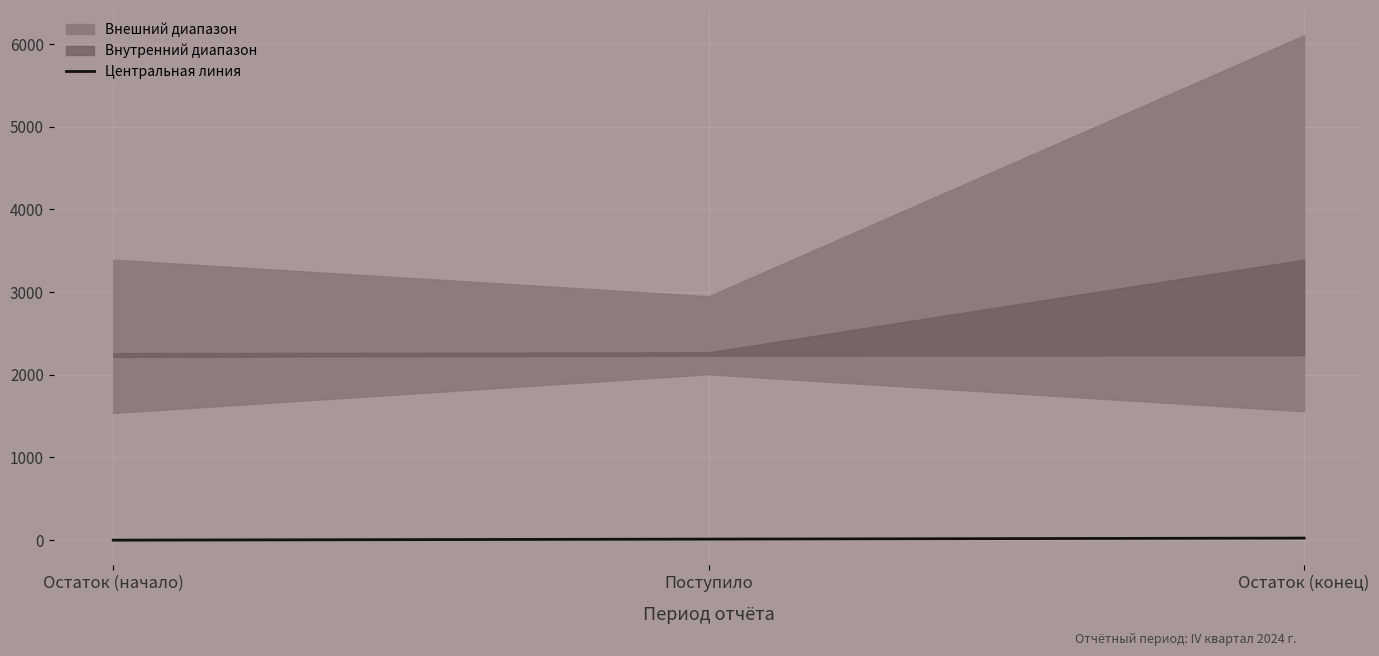

True or false: Центральная линия has a value of 0.0 at Остаток (начало).

True